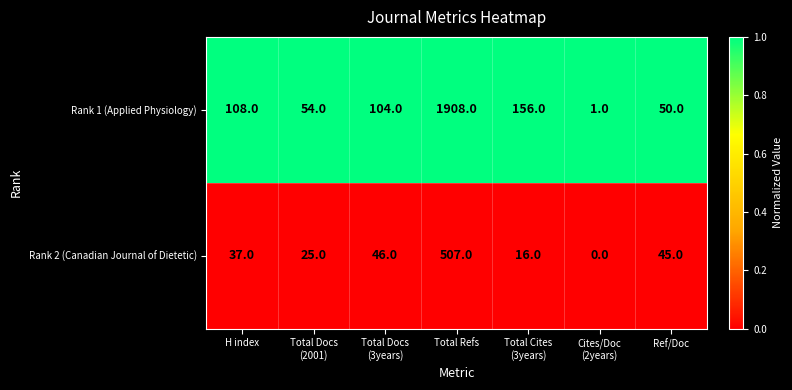

What is the total value across all series at Total Refs?

2415